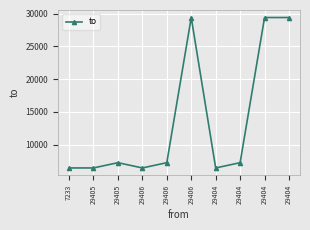

How many distinct data groups are displayed?

1